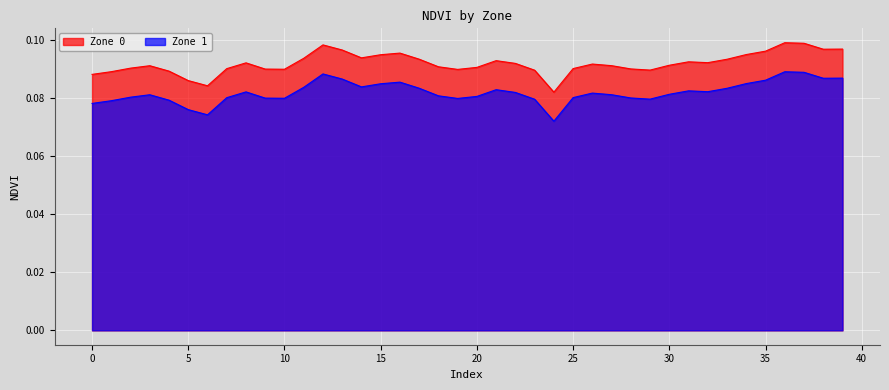

At which category does Zone 0 reach its first local peak?

3